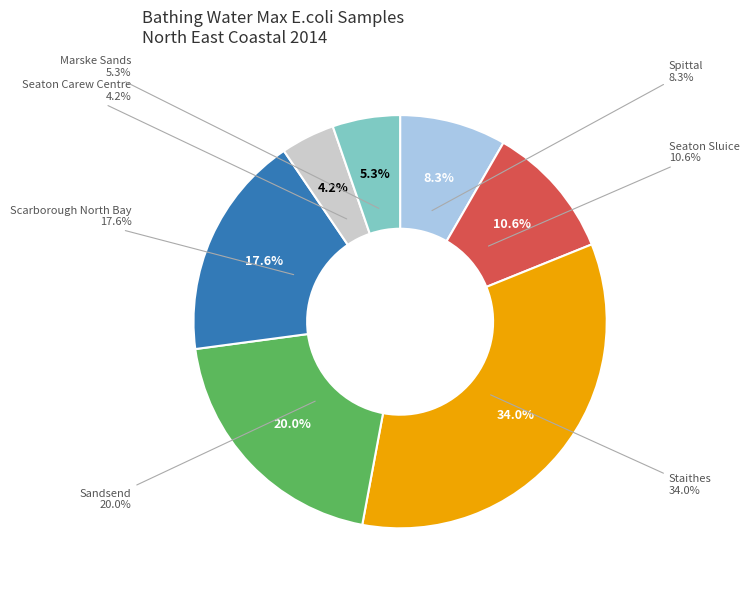

Is Staithes the majority of the pie?

No